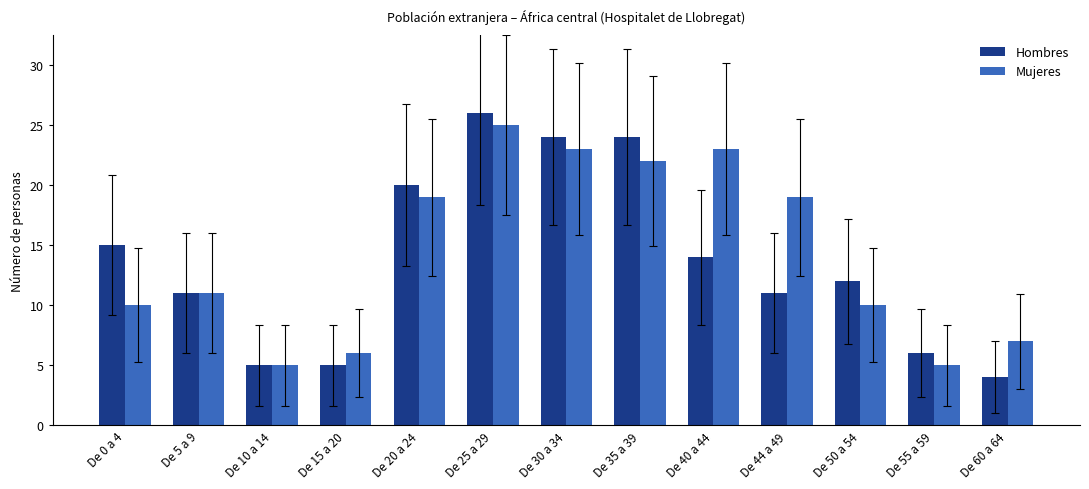

What is the total value across all series at De 25 a 29?

51